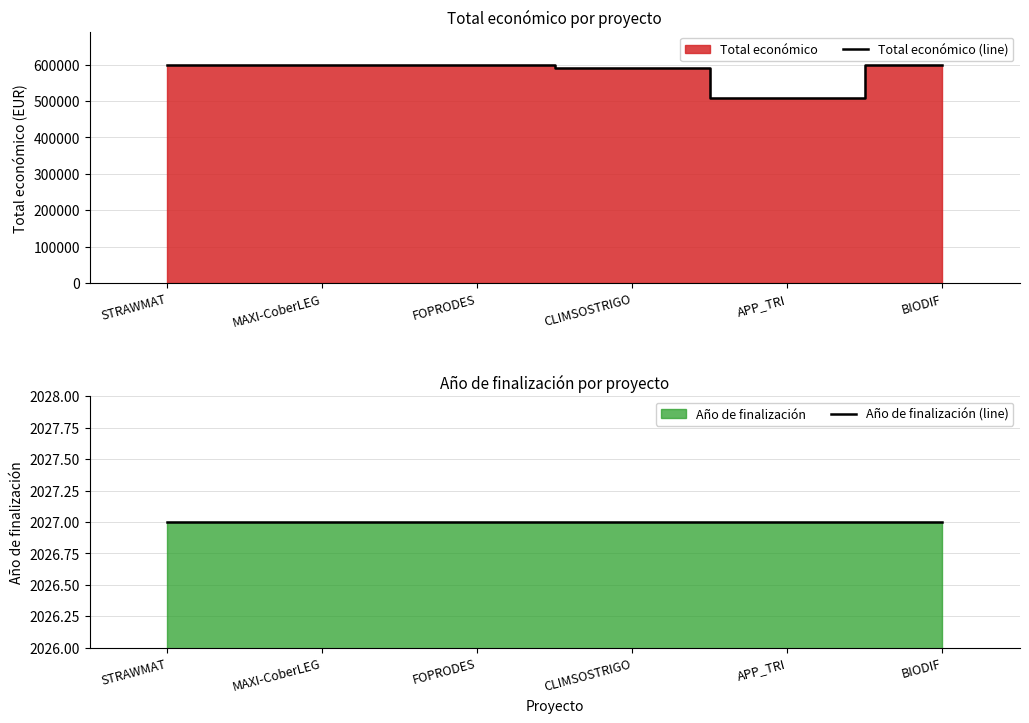

True or false: Total económico (line) and Año de finalización (line) cross at least once.

False